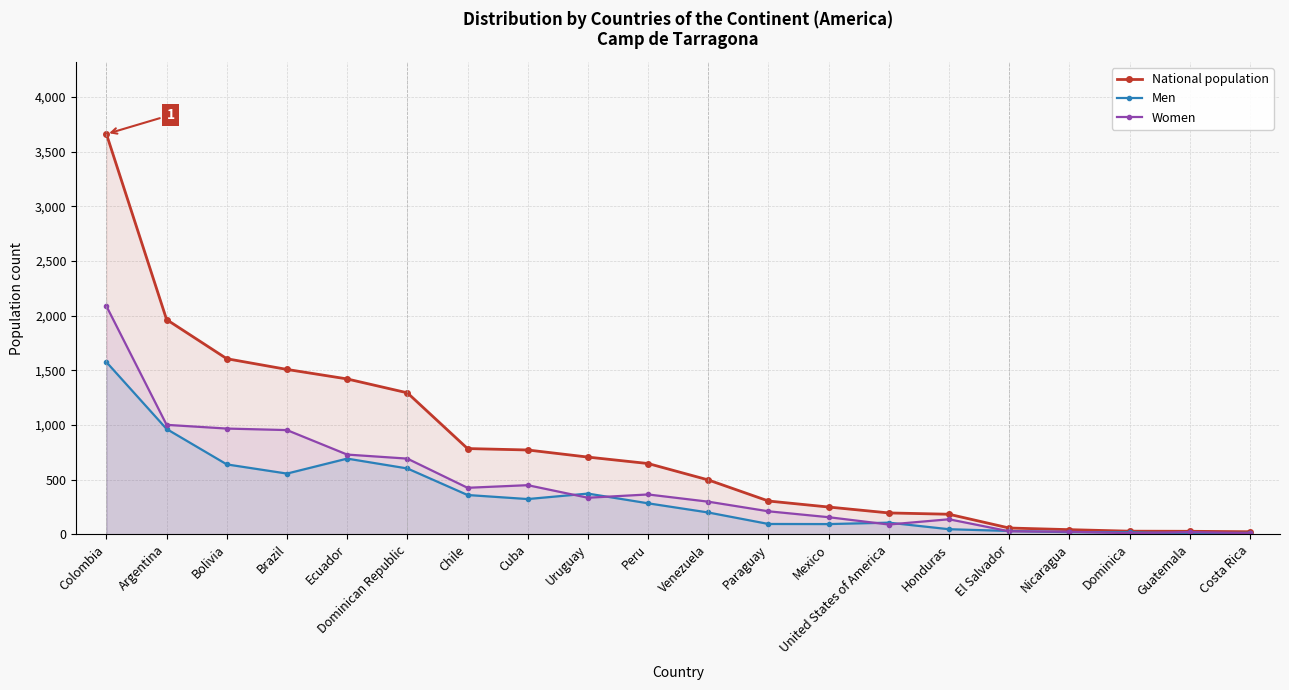

Which series has the widest spread of values?

National population